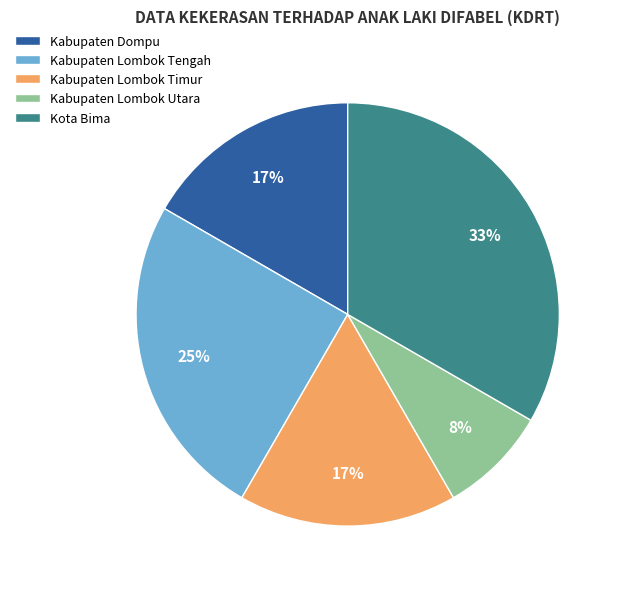

Which has a higher value, Kabupaten Dompu or Kota Bima?

Kota Bima